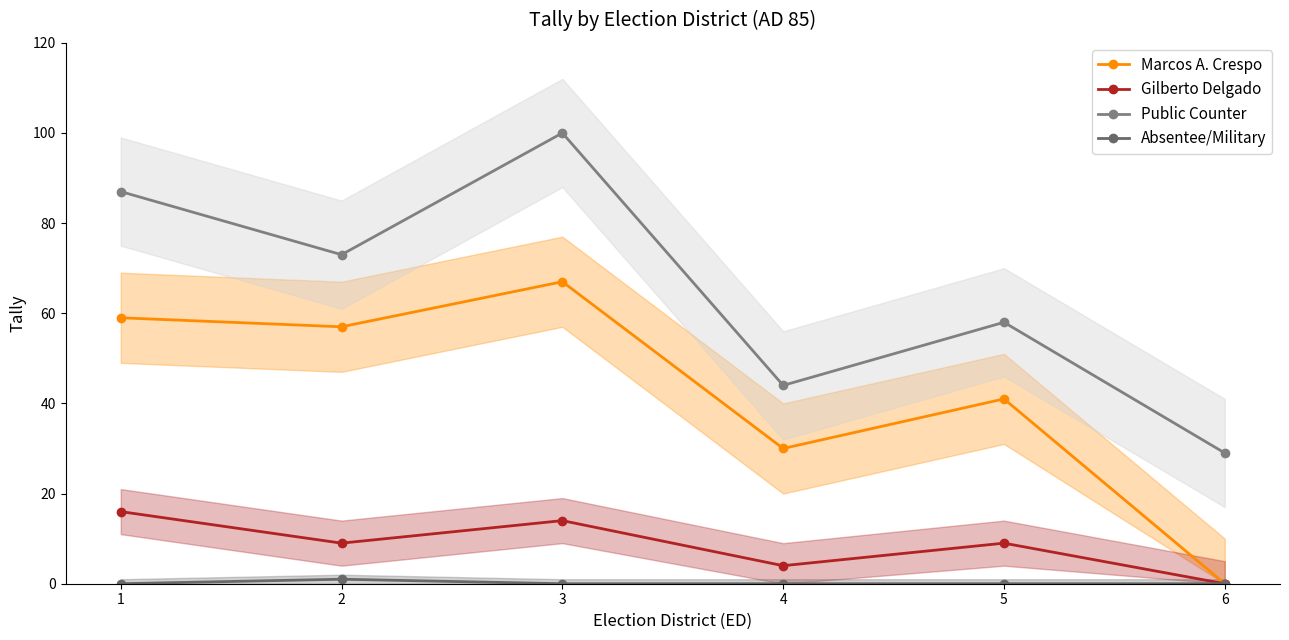

Reading left to right, list all the values displayed in this chart.

Marcos A. Crespo: 1=59	2=57	3=67	4=30	5=41	6=0
Gilberto Delgado: 1=16	2=9	3=14	4=4	5=9	6=0
Public Counter: 1=87	2=73	3=100	4=44	5=58	6=29
Absentee/Military: 1=0	2=1	3=0	4=0	5=0	6=0